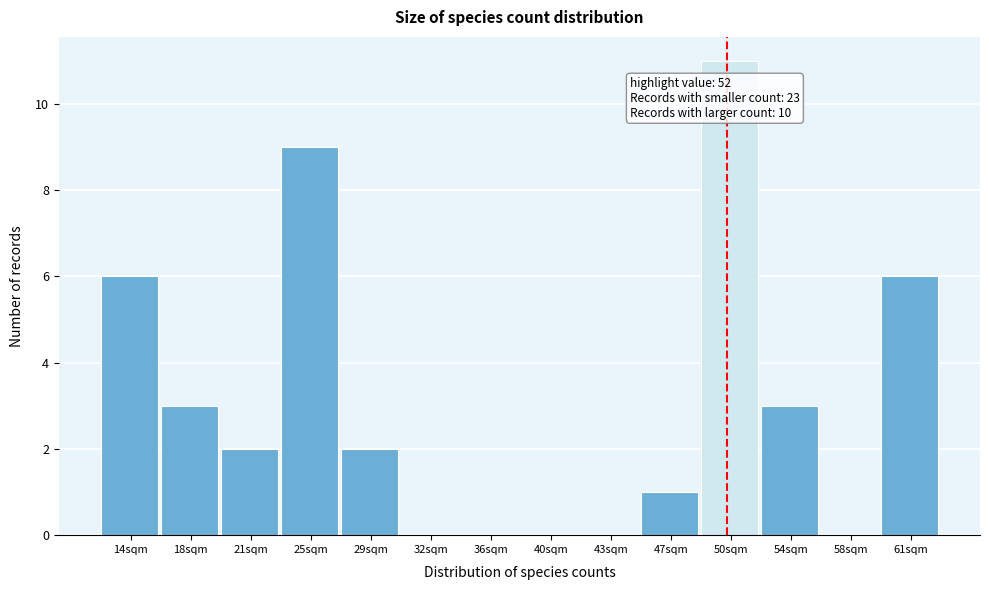

Reading left to right, what are all the values shown in this chart?

14sqm=6	18sqm=3	21sqm=2	25sqm=9	29sqm=2	32sqm=0	36sqm=0	40sqm=0	43sqm=0	47sqm=1	50sqm=11	54sqm=3	58sqm=0	61sqm=6